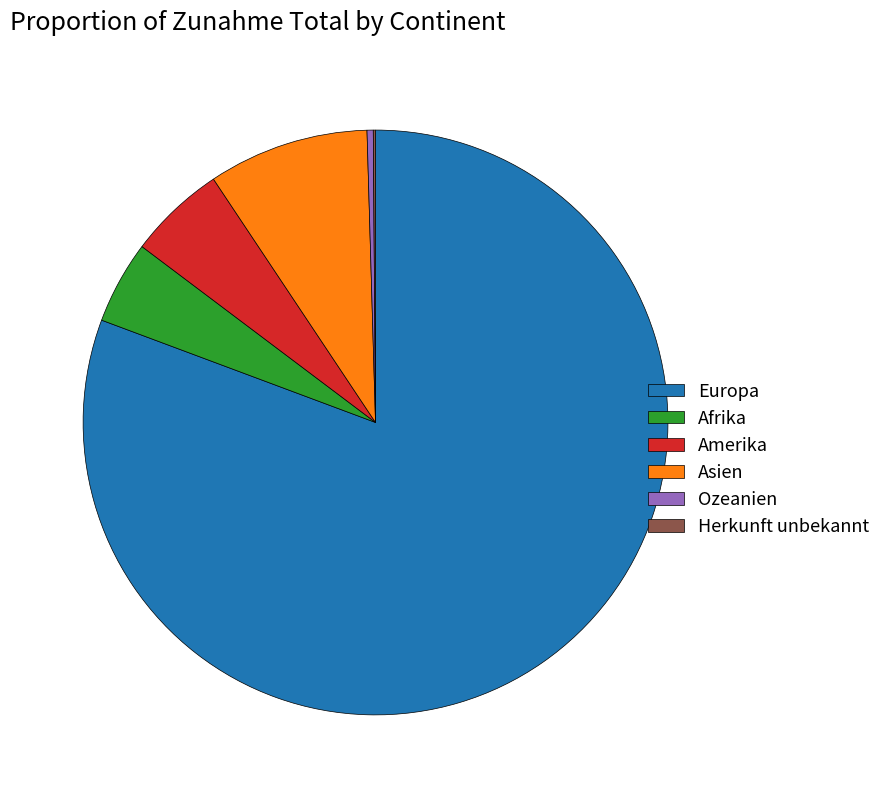

What is the largest slice in the pie chart?

Europa